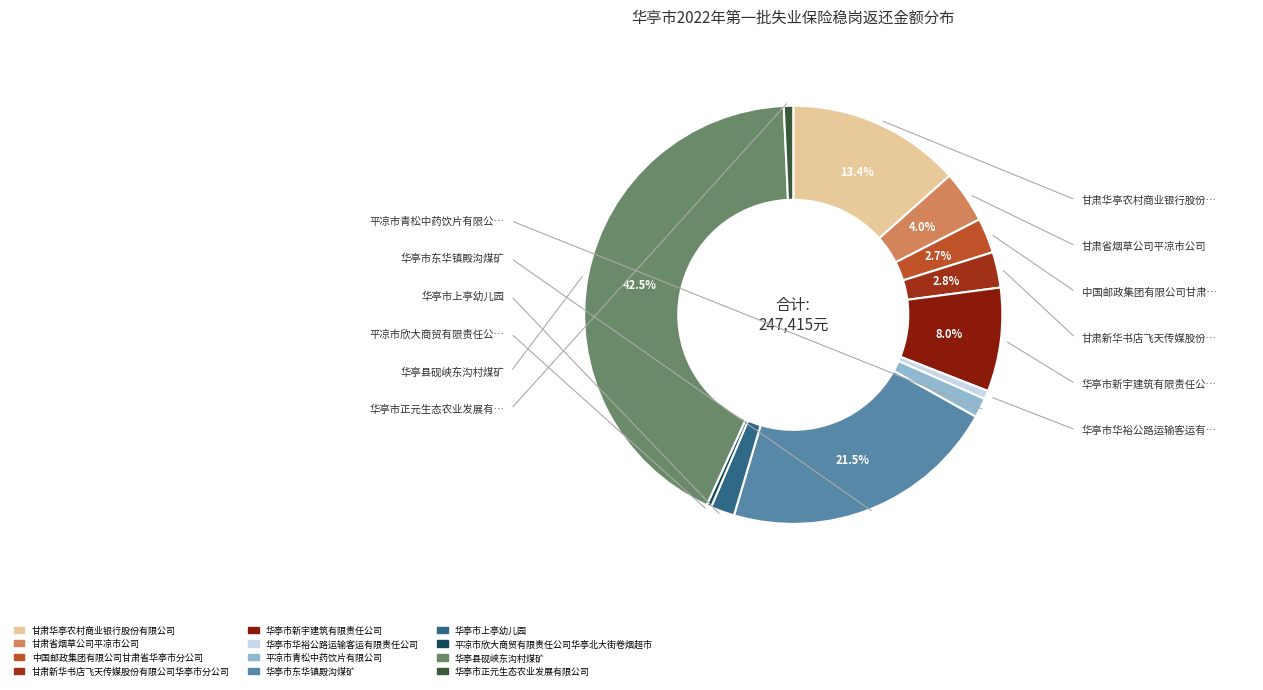

True or false: 华亭市东华镇殿沟煤矿 accounts for 21% of the total.

True